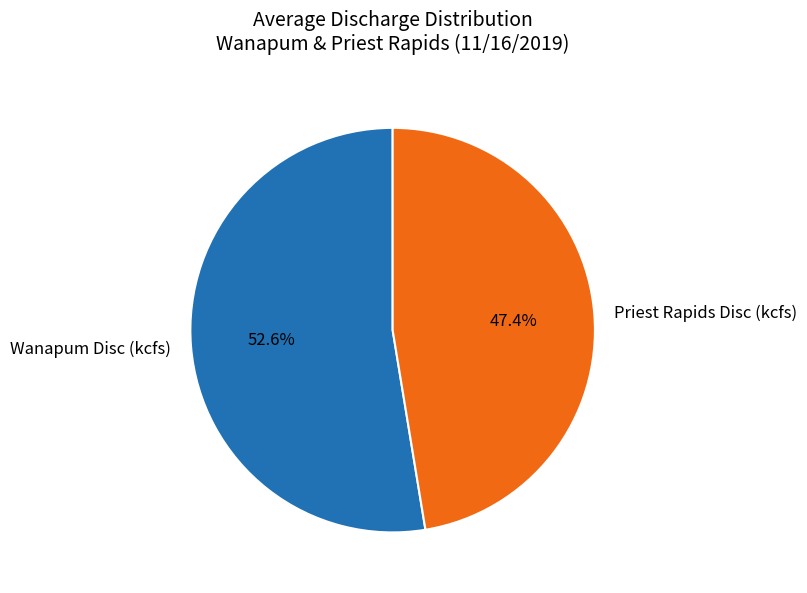

To the nearest percent, what portion does Wanapum Disc (kcfs) represent?

53%